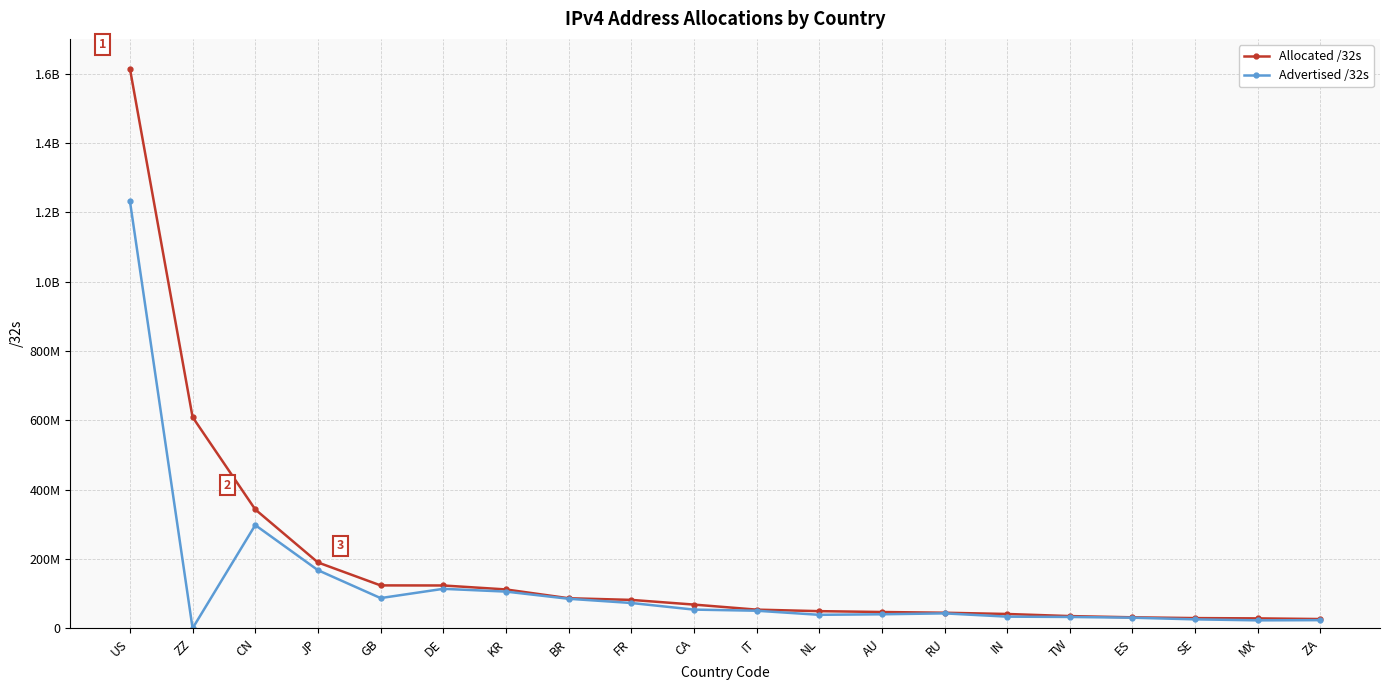

Is this an area chart (filled region under the line)?

No